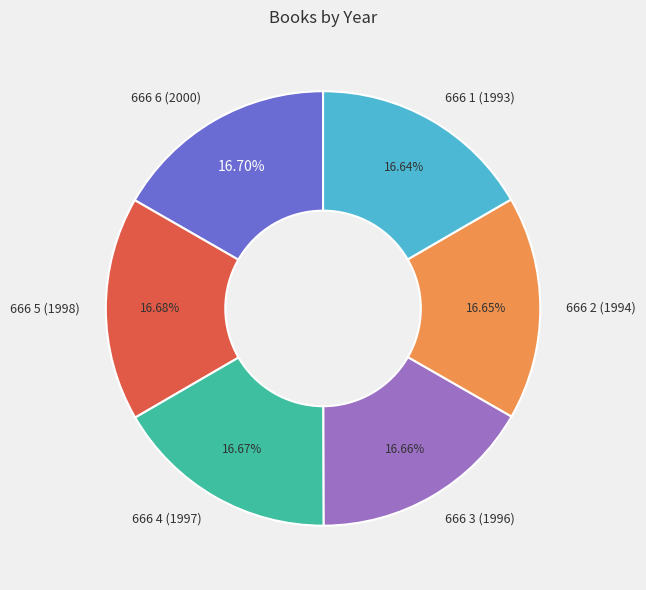

To the nearest percent, what portion does 666 5 (1998) represent?

17%